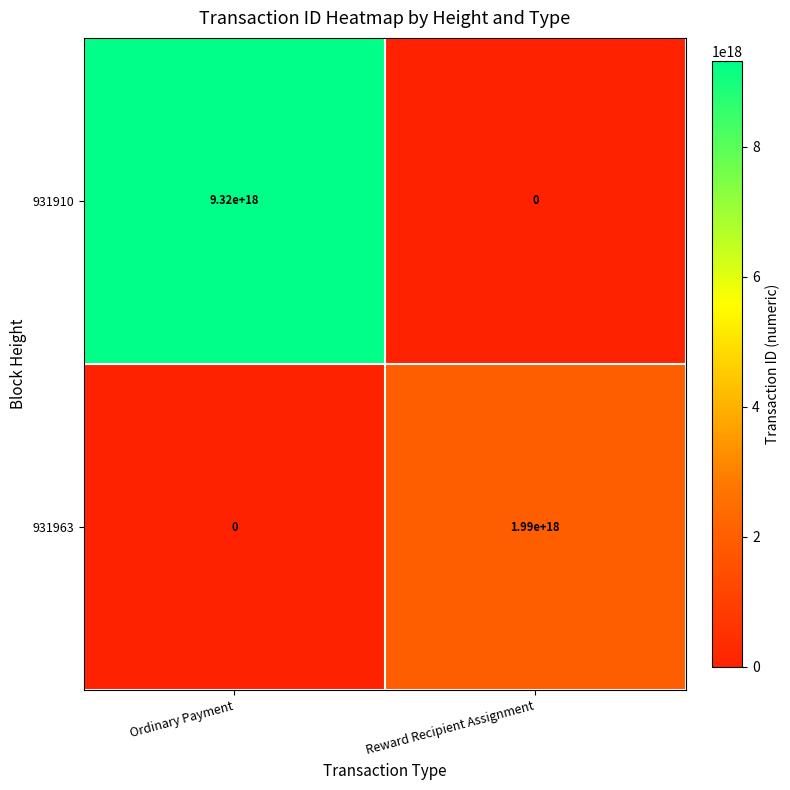

Where is 931910 nearest to the value 4660000000000000000?

Ordinary Payment